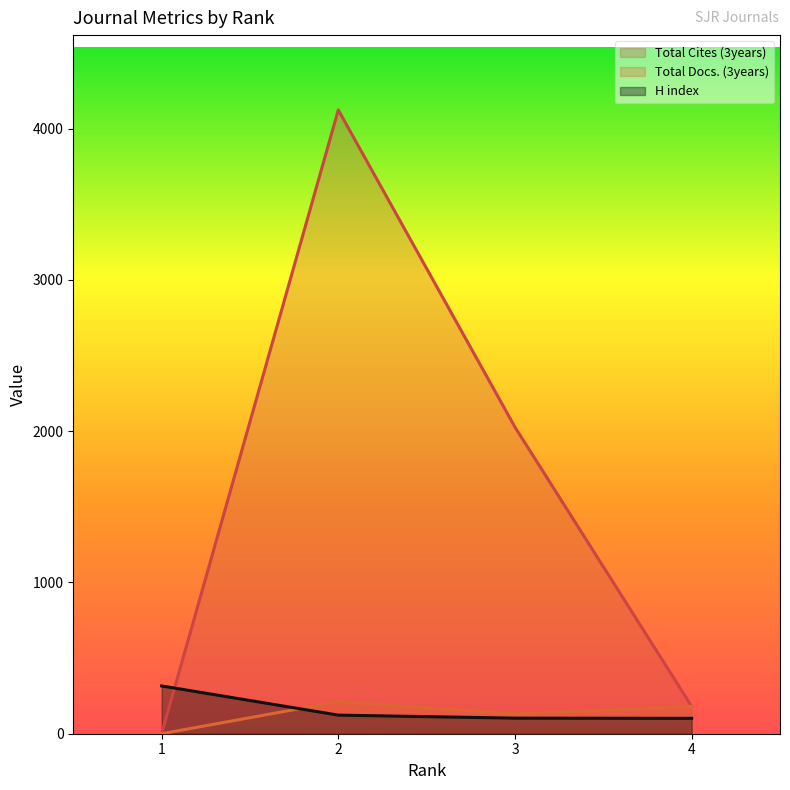

Where is the first local maximum for Total Cites (3years)?

2